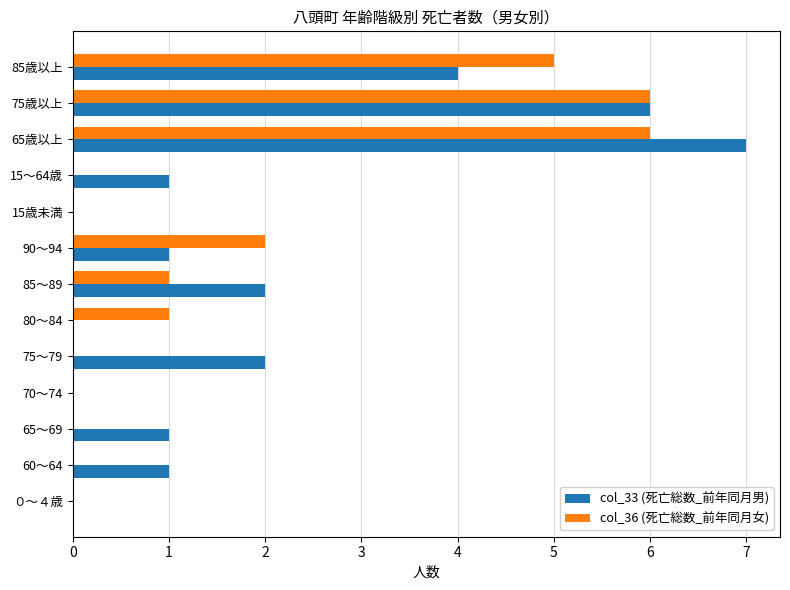

How many series are shown in this chart?

2